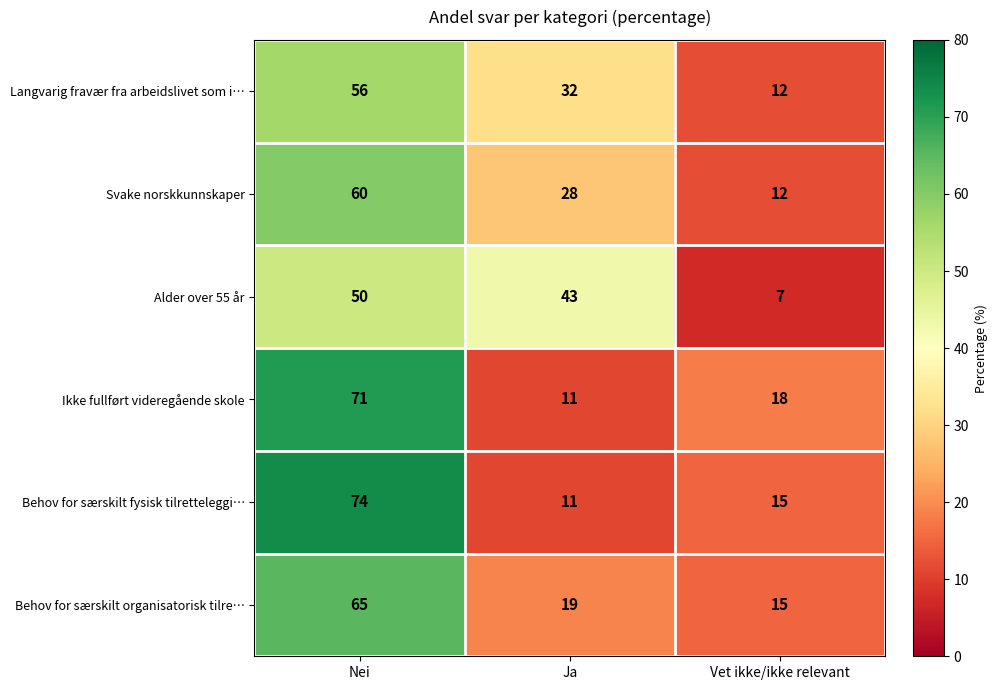

The value of Alder over 55 år at Nei is 18. True or false?

False